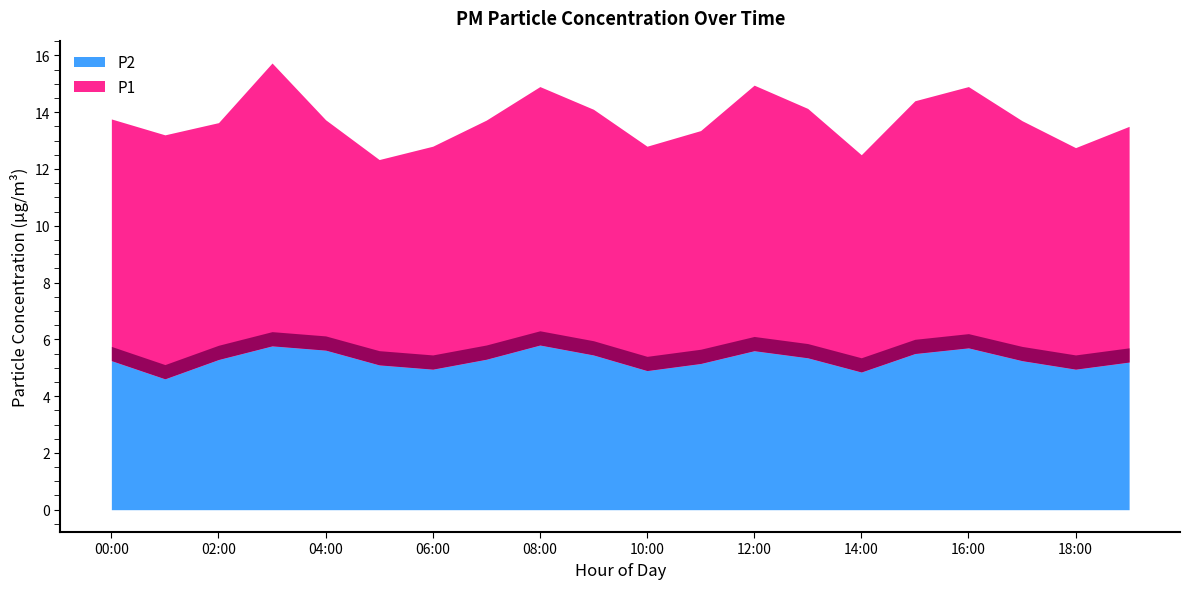

Where does the P2 series first go above 5?

00:00